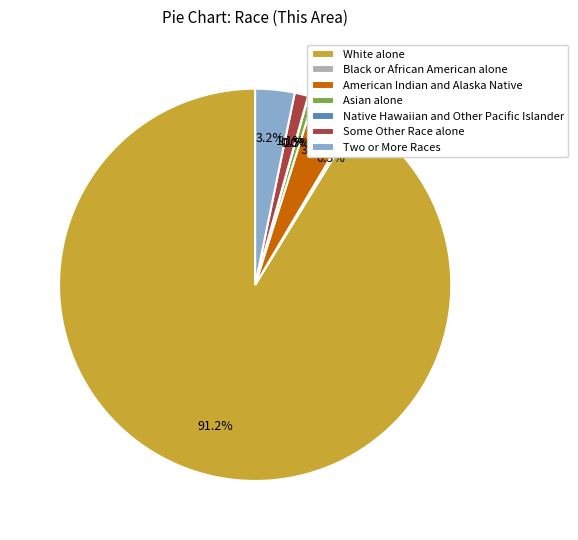

To the nearest percent, what percentage of the pie is White alone?

91%